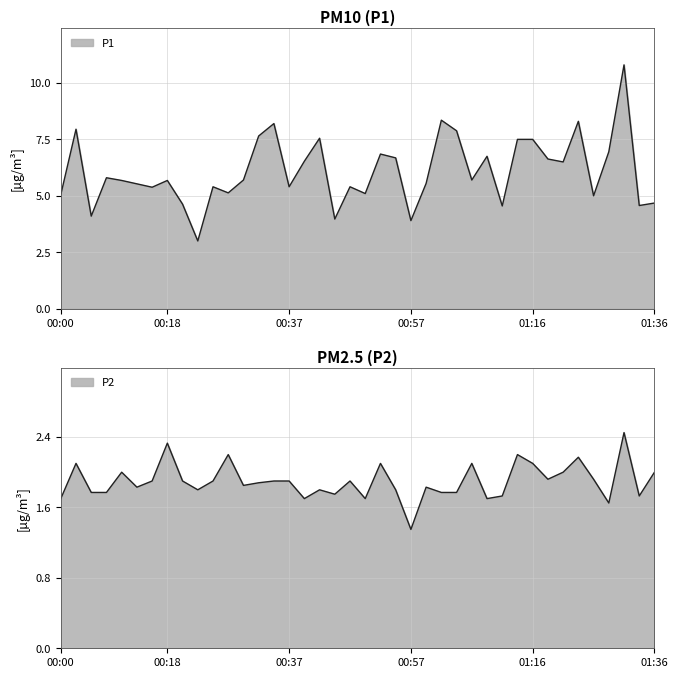

True or false: P1 has a value of 9.7 at 00:10.

False